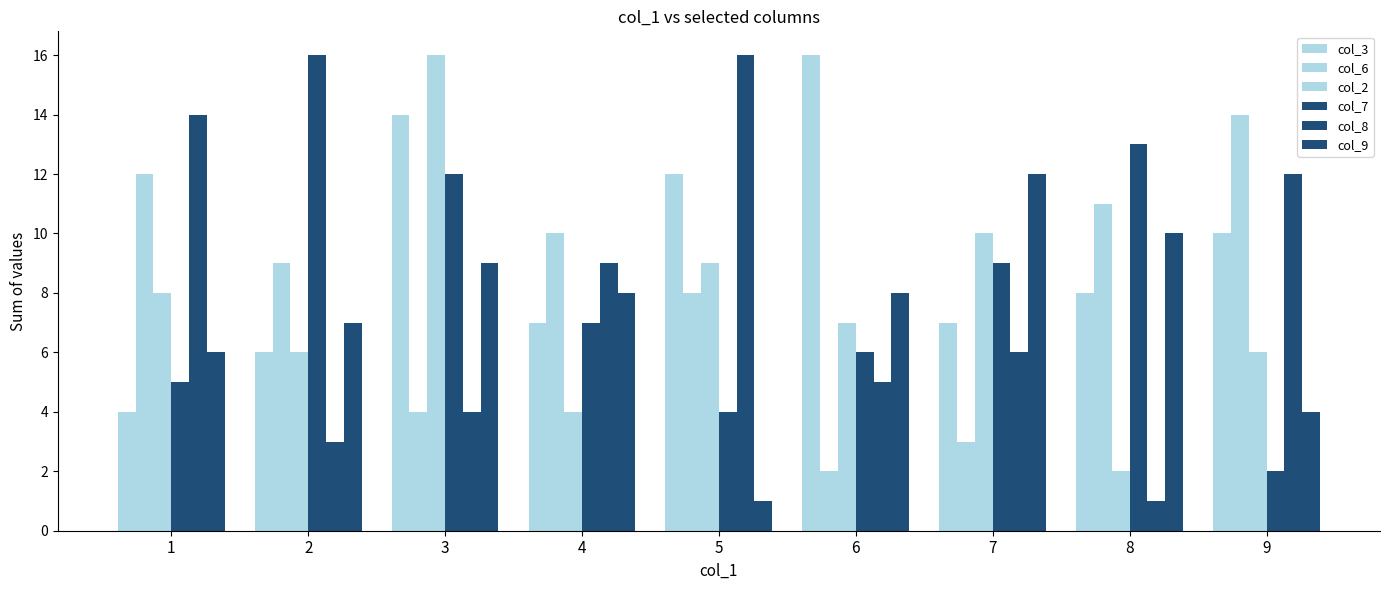

Does the chart contain any negative values?

No